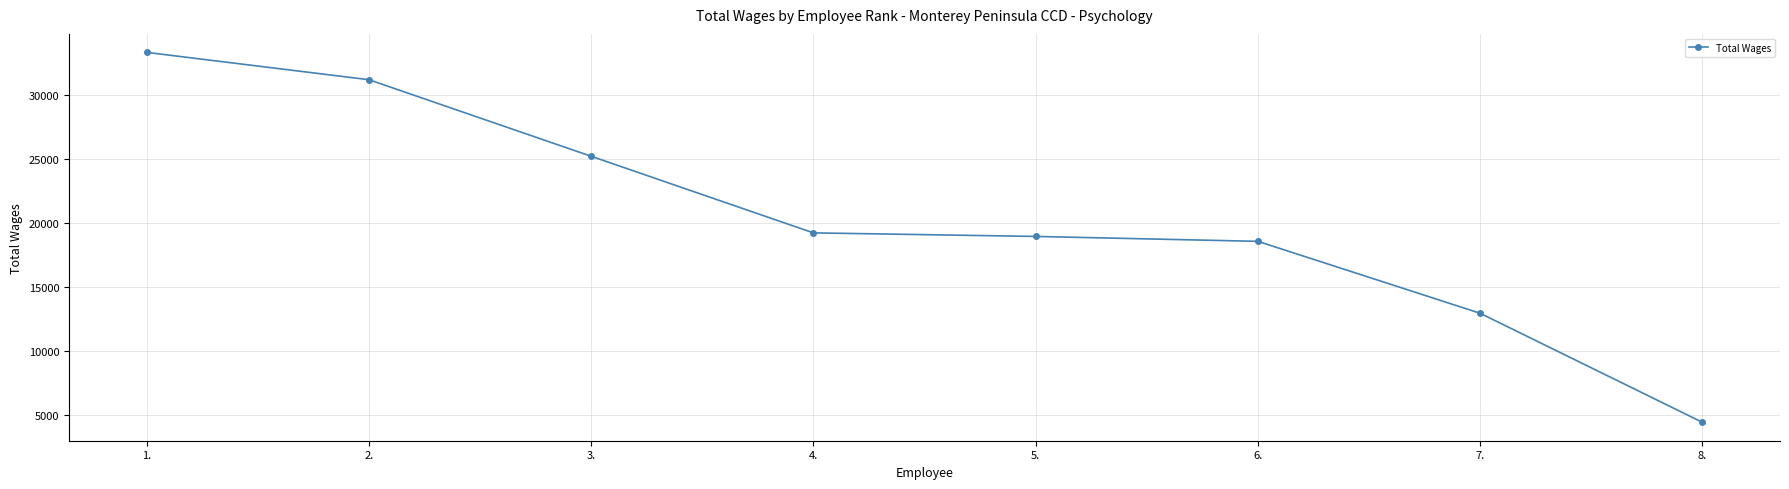

What is the sum of the values at 8. and 6.?

23005